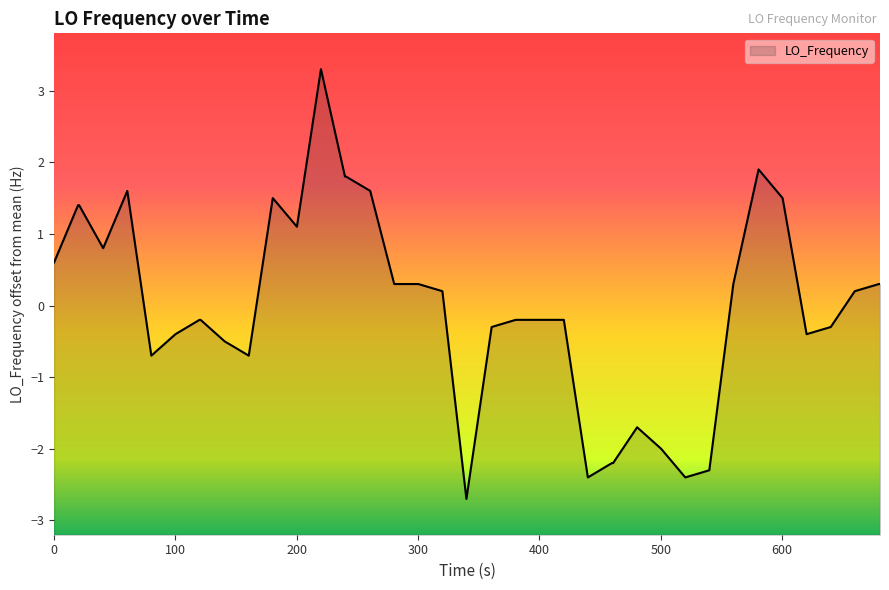

What is the greatest value displayed?

3.3